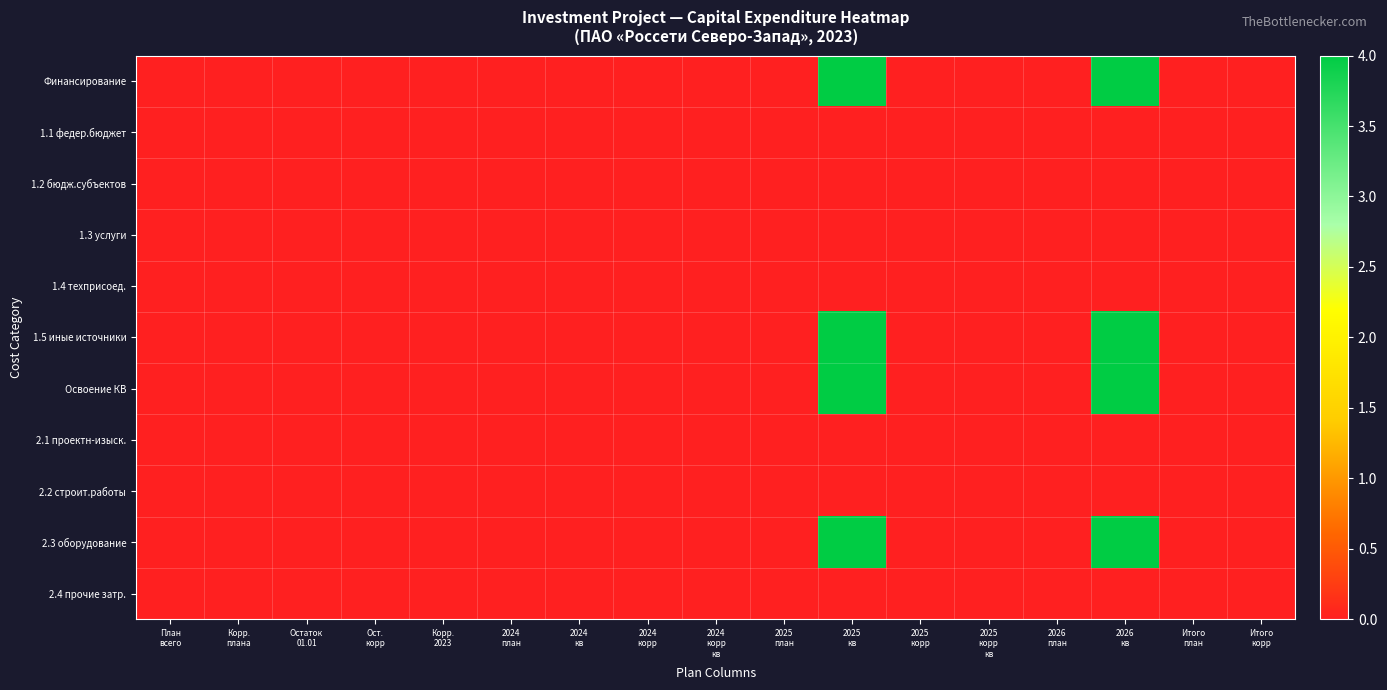

Which series has the widest spread of values?

Финансирование